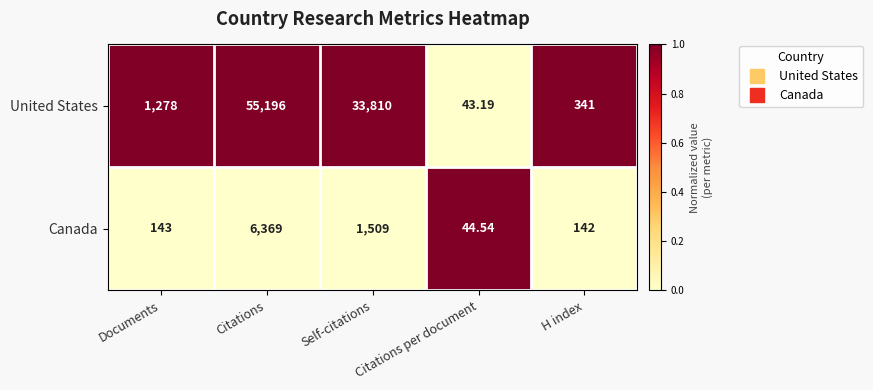

Which category has the highest value across all series?

Citations